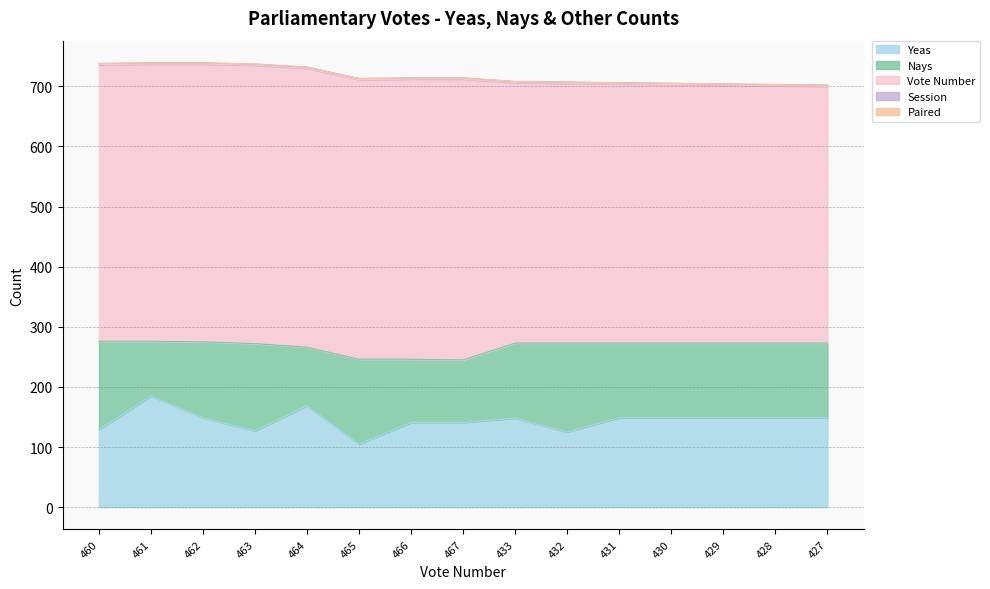

What is the difference between the highest and lowest values at 467?

467